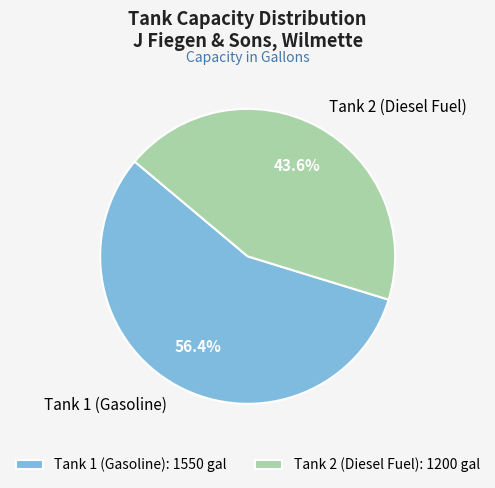

Which category accounts for the majority?

Tank 1 (Gasoline)